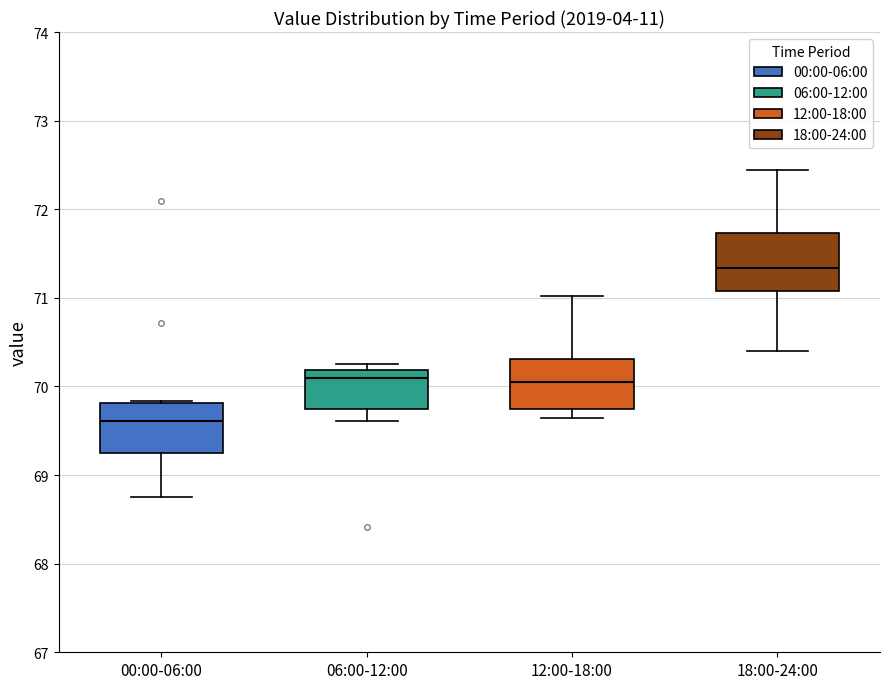

Where is the lower edge of the box for 00:00-06:00 on the y-axis? The values are not printed on the chart, so give them approximately, as read against the axis.

69.3